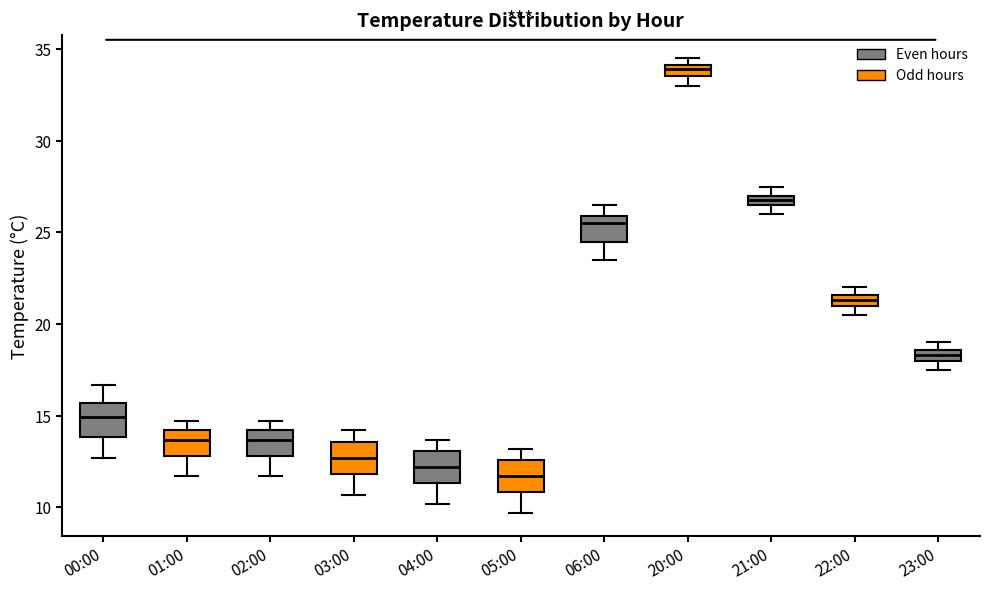

Which box's median line is the lowest?

05:00